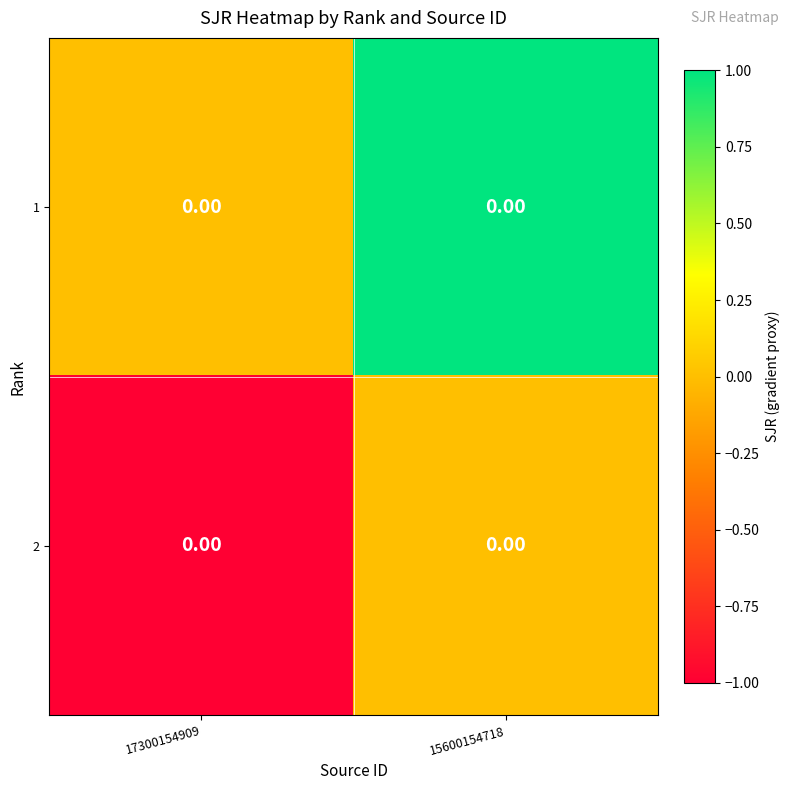

Rank the categories by 1 value from highest to lowest.

15600154718, 17300154909